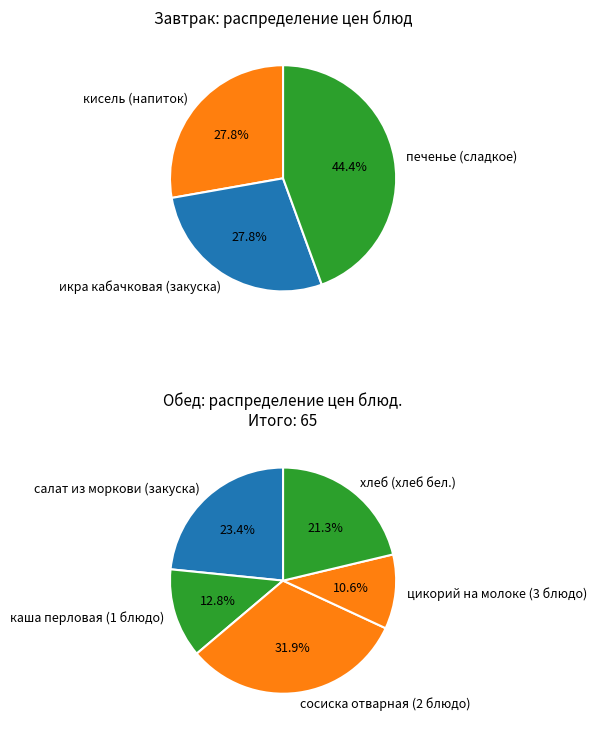

Approximately how many times larger is the value at кисель (напиток) compared to икра кабачковая (закуска)?

1.0